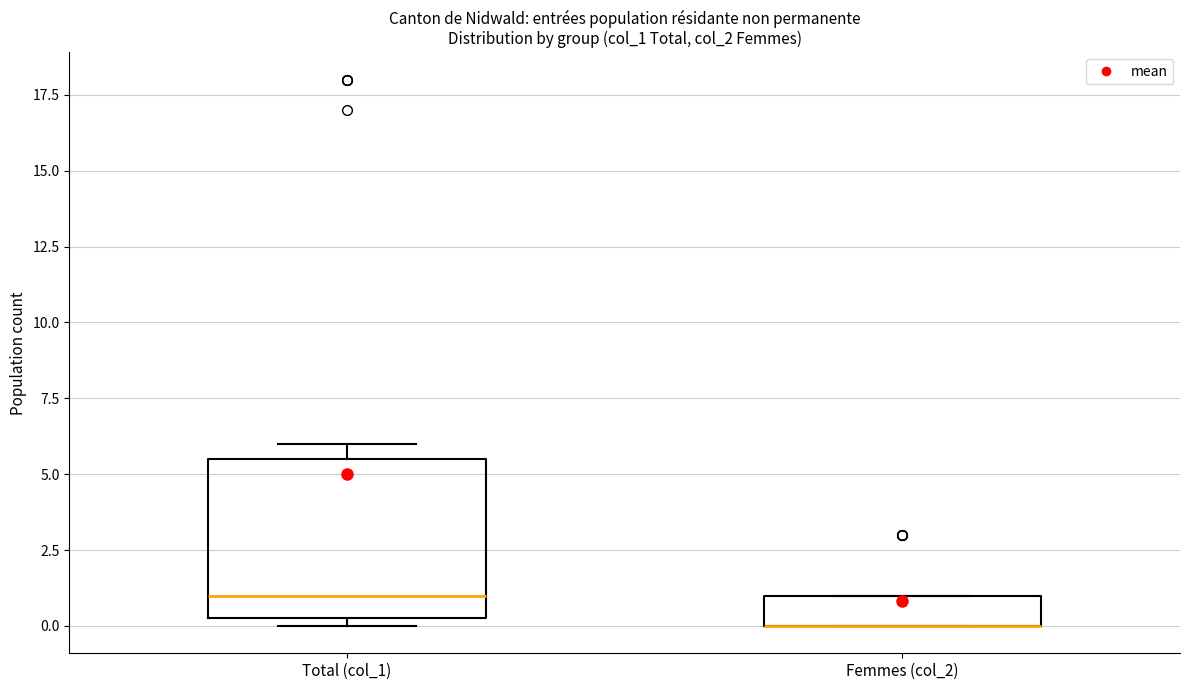

Reading left to right, read every box against the y-axis: the position of its median line, the range the box covers, and the ends of its whiskers. The values are not printed on the chart, so give them approximately, as read against the axis.

Total (col_1): median 1.0, box 0.5 to 5.5, whiskers 0.0 to 6.0
Femmes (col_2): median 0.0 (drawn on the box's lower edge), box 0.0 to 1.0, whiskers 0.0 to 1.0